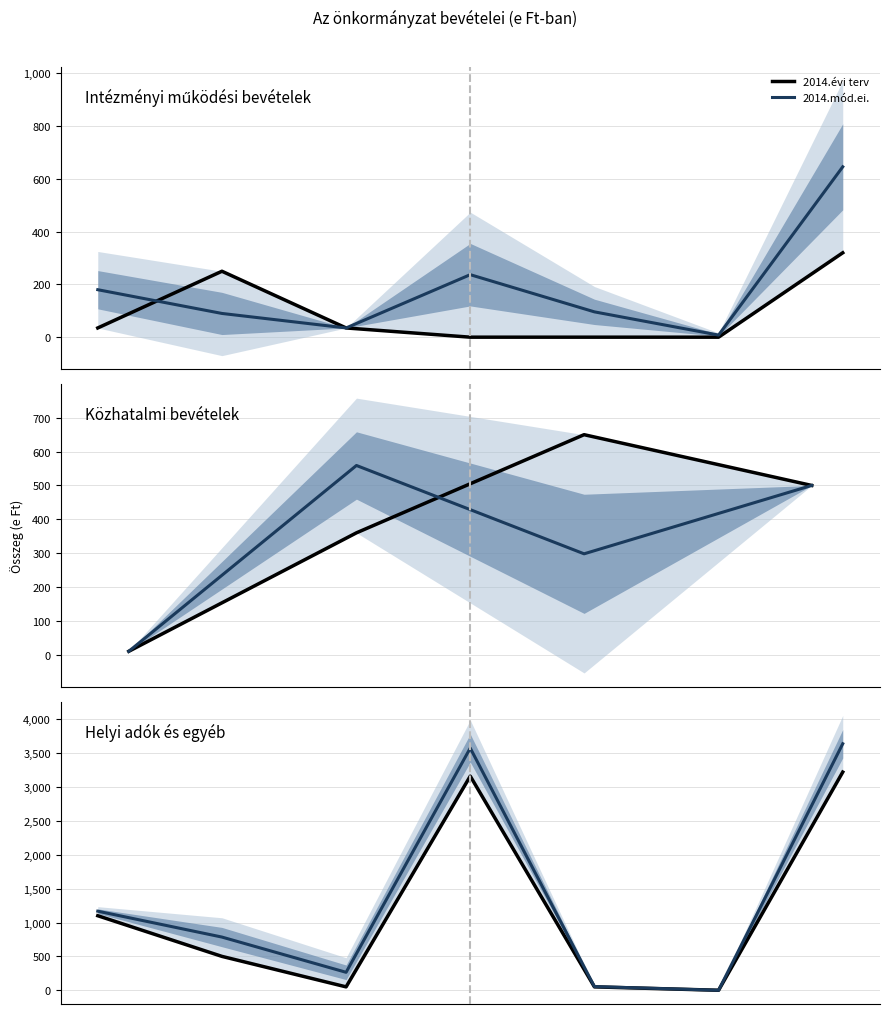

True or false: 2014.mód.ei. and 2014.évi terv intersect in this chart.

False